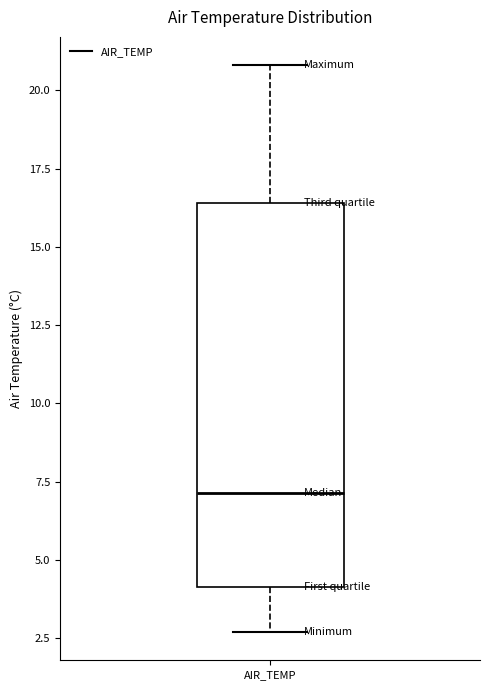

Read this box plot against the y-axis: the position of the median line, the range covered by the box, and the ends of both whiskers. The values are not printed on the chart, so give them approximately, as read against the axis.

median 7.0, box 4.0 to 16.5, whiskers 2.5 to 21.0